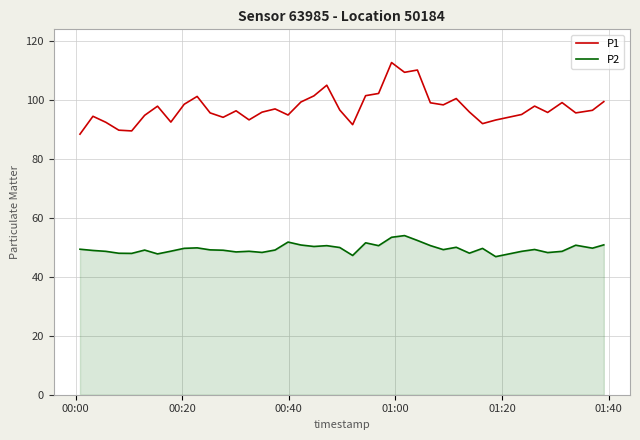

Rank the series by their maximum value, from highest to lowest.

P1, P2